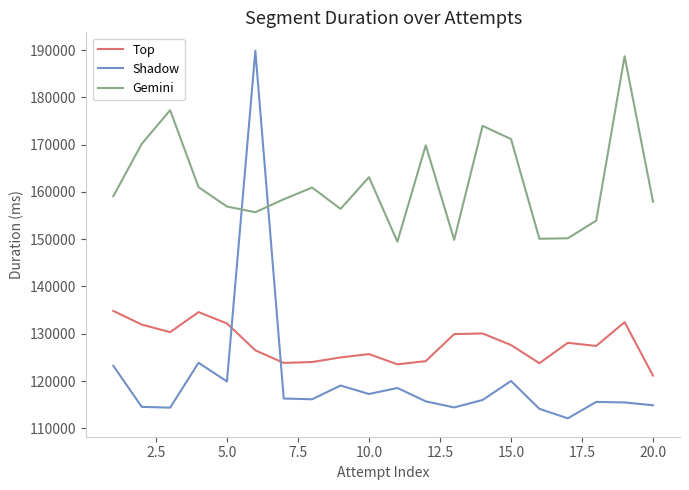

What is the smallest value displayed?

112106